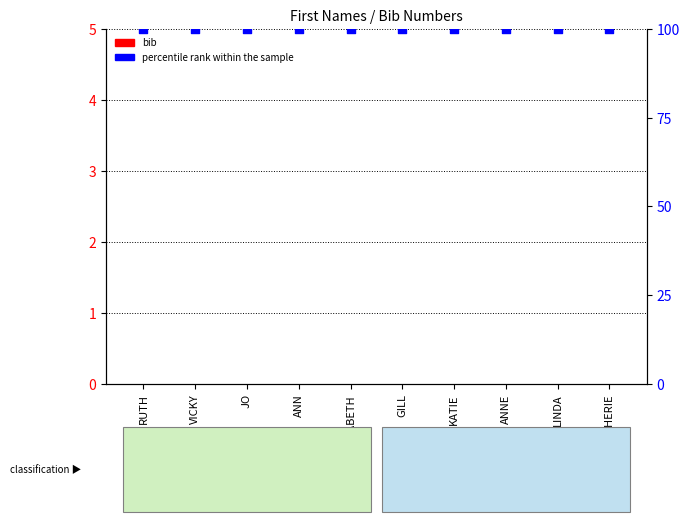

Which series has the largest total across all categories?

percentile rank within the sample